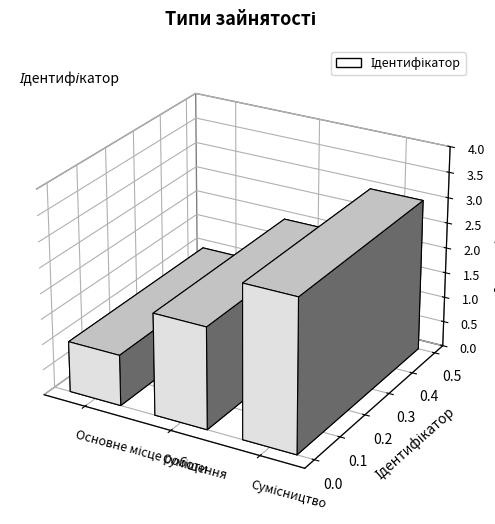

True or false: the data shows 1 at Основне місце роботи.

False